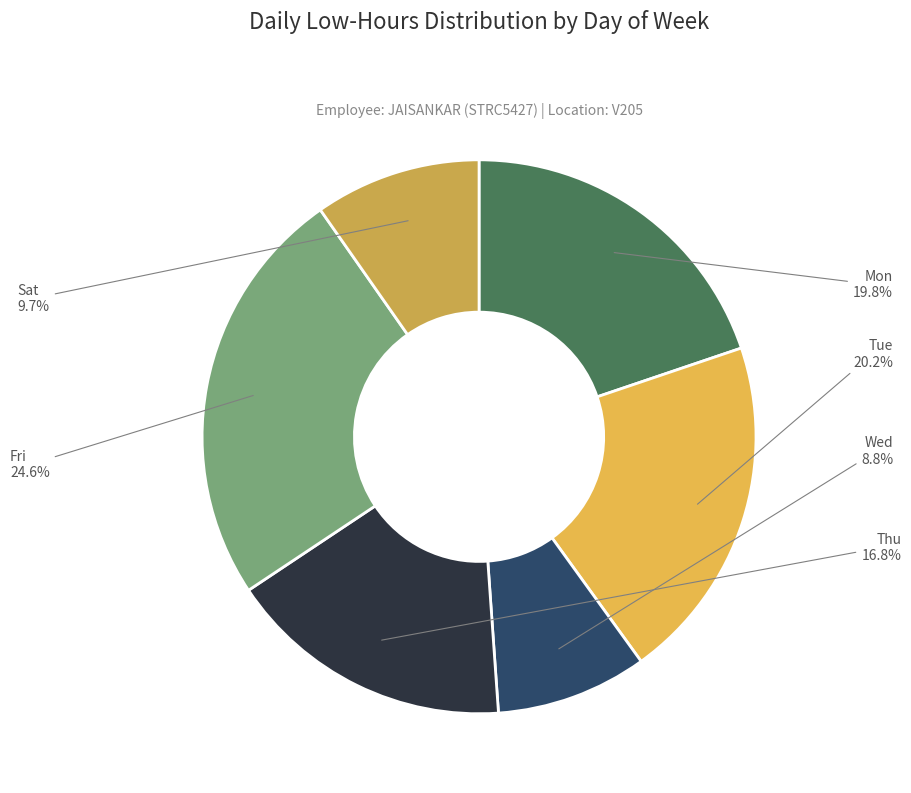

Which category has the biggest portion of the pie?

Fri